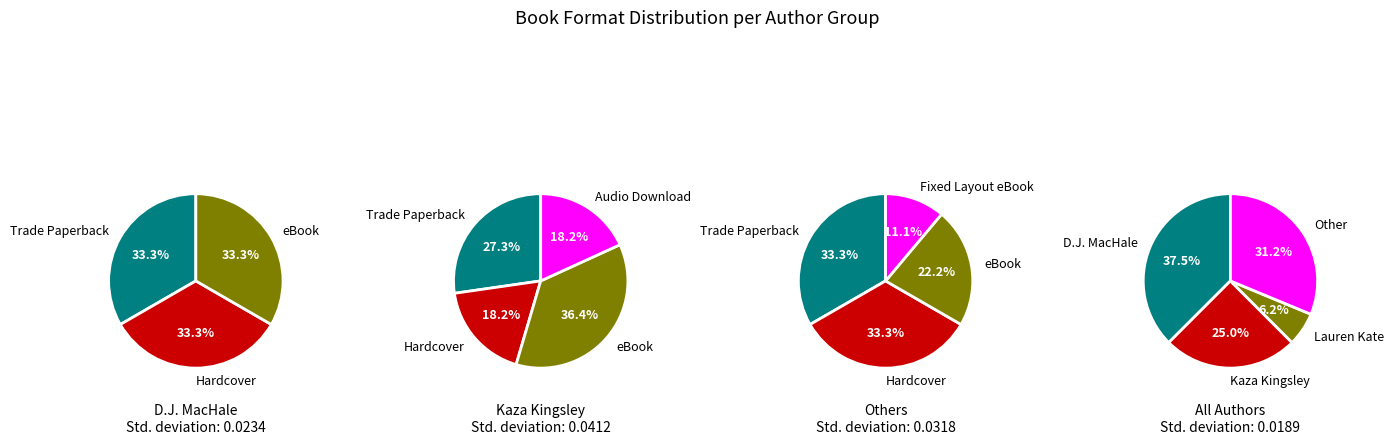

What is the largest slice in the pie chart?

D.J. MacHale (706836)